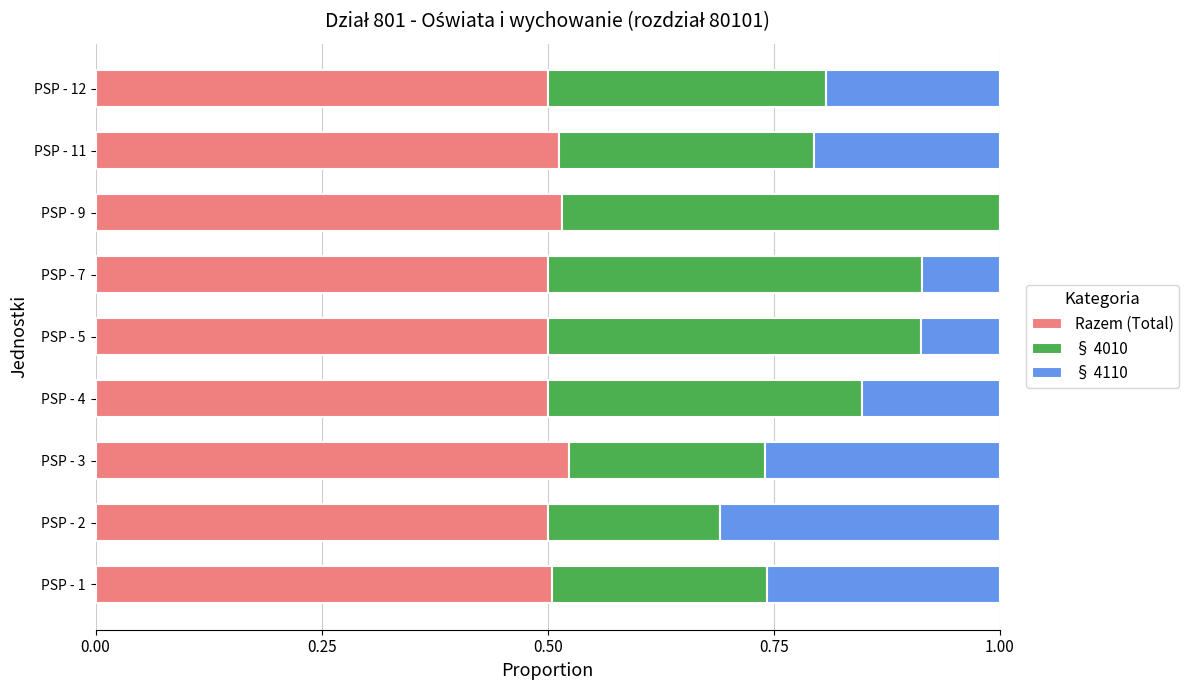

What is the total value across all series at PSP - 2?

1.0